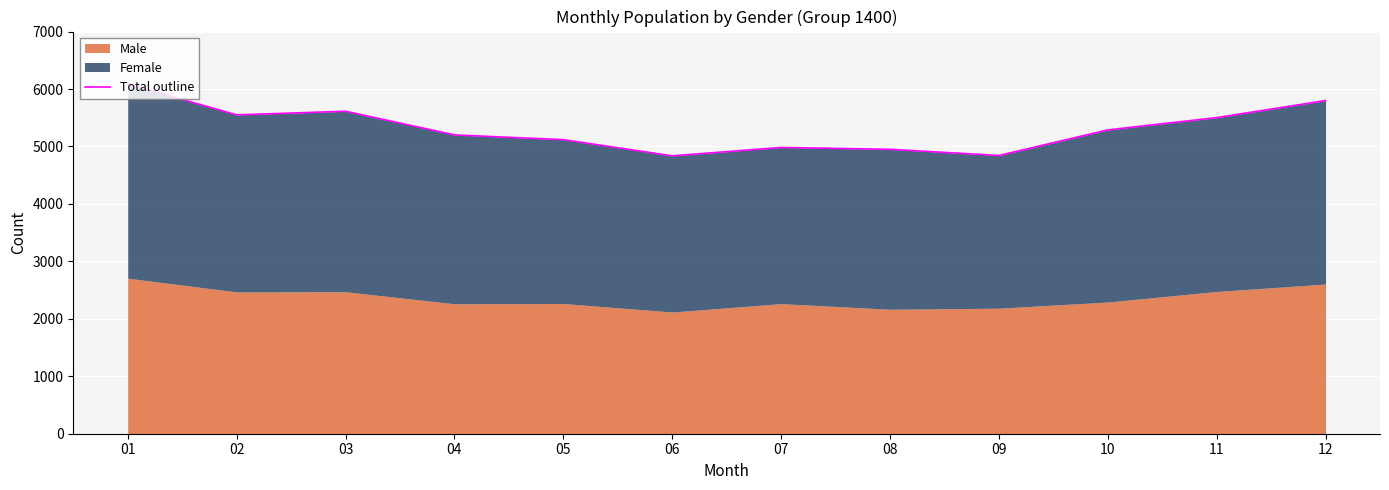

The value at 03 is 5613. True or false?

True